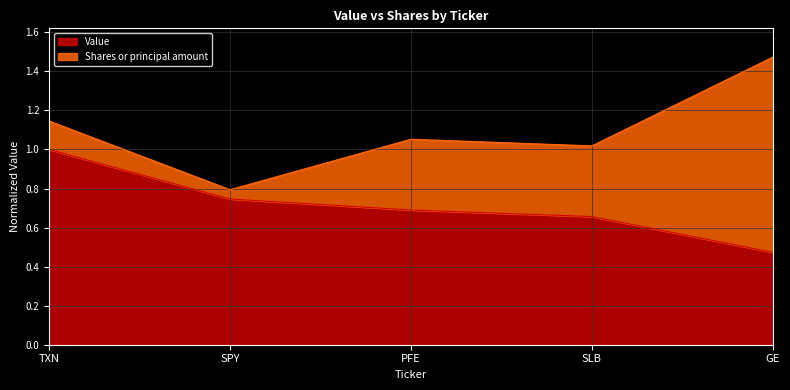

Rank the categories by value from highest to lowest.

TXN, SPY, PFE, SLB, GE